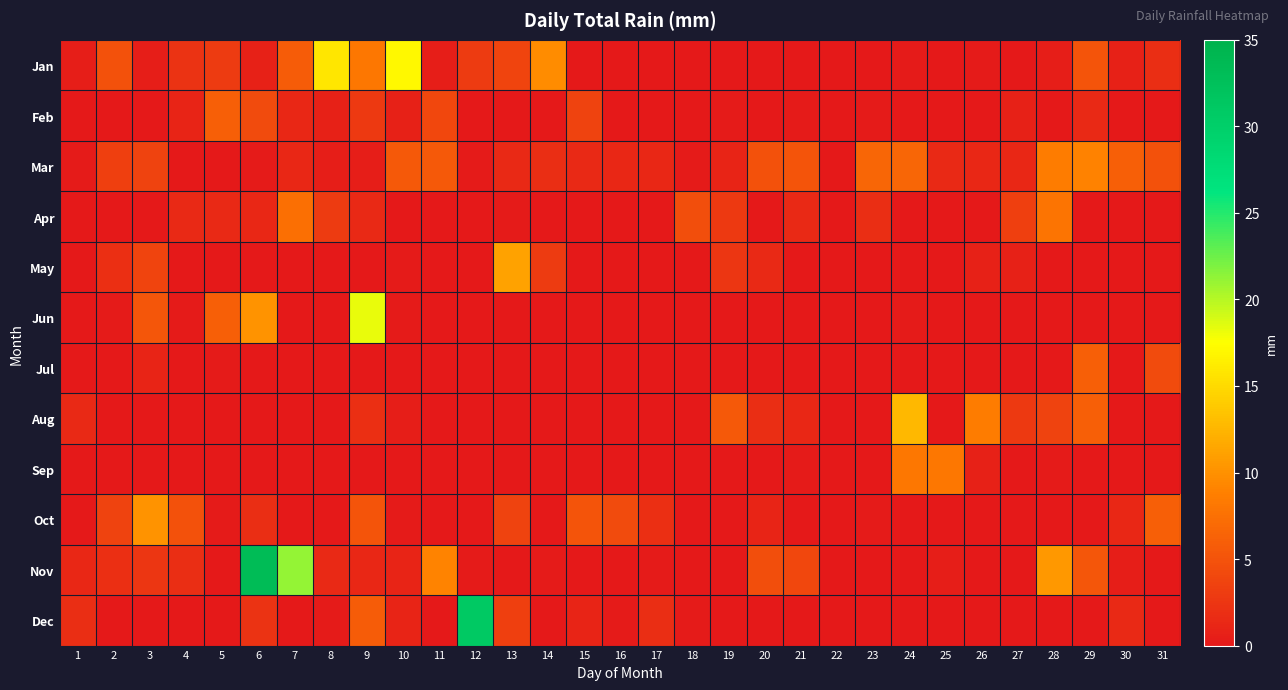

Reading right to left, extract all data points from this chart.

Jan: 31=1.8	30=0.8	29=5.1	28=0.5	27=0.0	26=0.2	25=0.0	24=0.2	23=0.0	22=0.0	21=0.0	20=0.0	19=0.0	18=0.0	17=0.0	16=0.0	15=0.0	14=9.7	13=3.8	12=3.0	11=0.5	10=17.0	9=8.1	8=15.8	7=5.8	6=0.8	5=3.0	4=2.3	3=0.5	2=4.8	1=0.5
Feb: 31=0.0	30=0.0	29=1.5	28=0.0	27=0.8	26=0.0	25=0.0	24=0.0	23=0.2	22=0.0	21=0.2	20=0.0	19=0.2	18=0.0	17=0.0	16=0.0	15=3.6	14=0.0	13=0.0	12=0.0	11=4.1	10=0.8	9=2.8	8=0.8	7=1.3	6=4.3	5=6.1	4=1.0	3=0.0	2=0.0	1=0.0
Mar: 31=4.8	30=6.1	29=8.9	28=8.6	27=1.3	26=1.3	25=1.5	24=6.6	23=6.6	22=0.0	21=5.1	20=4.8	19=1.0	18=0.2	17=1.3	16=1.3	15=1.5	14=1.8	13=1.5	12=0.2	11=5.6	10=5.6	9=0.5	8=0.5	7=1.3	6=0.2	5=0.0	4=0.0	3=3.6	2=3.3	1=0.2
Apr: 31=0.0	30=0.0	29=0.0	28=7.9	27=3.3	26=0.0	25=0.0	24=0.0	23=1.8	22=0.0	21=1.5	20=0.0	19=2.8	18=4.6	17=0.0	16=0.0	15=0.0	14=0.0	13=0.2	12=0.0	11=0.0	10=0.0	9=1.5	8=3.0	7=7.4	6=1.3	5=1.5	4=1.5	3=0.0	2=0.0	1=0.0
May: 31=0.0	30=0.0	29=0.0	28=0.0	27=0.8	26=0.8	25=0.0	24=0.0	23=0.0	22=0.0	21=0.0	20=1.5	19=2.5	18=0.0	17=0.0	16=0.0	15=0.0	14=3.0	13=11.2	12=0.0	11=0.0	10=0.2	9=0.0	8=0.0	7=0.0	6=0.0	5=0.0	4=0.0	3=3.8	2=2.0	1=0.0
Jun: 31=0.0	30=0.0	29=0.0	28=0.0	27=0.0	26=0.0	25=0.0	24=0.2	23=0.0	22=0.0	21=0.0	20=0.0	19=0.0	18=0.0	17=0.0	16=0.0	15=0.0	14=0.0	13=0.0	12=0.0	11=0.0	10=0.2	9=18.3	8=0.0	7=0.0	6=10.2	5=6.1	4=0.2	3=5.3	2=0.2	1=0.0
Jul: 31=4.3	30=0.0	29=6.1	28=0.0	27=0.0	26=0.0	25=0.0	24=0.0	23=0.0	22=0.0	21=0.0	20=0.0	19=0.0	18=0.0	17=0.0	16=0.0	15=0.0	14=0.0	13=0.0	12=0.0	11=0.0	10=0.0	9=0.0	8=0.0	7=0.0	6=0.0	5=0.2	4=0.0	3=1.0	2=0.0	1=0.0
Aug: 31=0.0	30=0.0	29=6.1	28=3.6	27=2.8	26=8.6	25=0.0	24=12.7	23=0.0	22=0.0	21=1.3	20=1.8	19=5.6	18=0.0	17=0.0	16=0.0	15=0.0	14=0.0	13=0.0	12=0.0	11=0.0	10=0.5	9=2.0	8=0.0	7=0.0	6=0.0	5=0.0	4=0.0	3=0.0	2=0.0	1=1.5
Sep: 31=0.0	30=0.0	29=0.0	28=0.2	27=0.0	26=0.8	25=8.1	24=8.1	23=0.0	22=0.0	21=0.2	20=0.0	19=0.0	18=0.0	17=0.0	16=0.0	15=0.0	14=0.0	13=0.0	12=0.0	11=0.0	10=0.0	9=0.0	8=0.0	7=0.0	6=0.0	5=0.0	4=0.0	3=0.0	2=0.0	1=0.0
Oct: 31=6.1	30=1.3	29=0.0	28=0.0	27=0.0	26=0.0	25=0.0	24=0.0	23=0.2	22=0.0	21=0.0	20=1.0	19=0.0	18=0.0	17=2.0	16=4.3	15=5.1	14=0.0	13=3.6	12=0.0	11=0.0	10=0.2	9=5.1	8=0.0	7=0.0	6=1.8	5=0.2	4=4.8	3=10.2	2=3.6	1=0.0
Nov: 31=0.0	30=0.5	29=5.3	28=10.4	27=0.0	26=0.0	25=0.5	24=0.0	23=0.0	22=0.0	21=4.1	20=4.6	19=0.0	18=0.0	17=0.2	16=0.0	15=0.0	14=0.2	13=0.0	12=0.2	11=9.1	10=1.0	9=1.3	8=1.5	7=21.1	6=33.3	5=0.0	4=1.8	3=2.5	2=2.0	1=1.3
Dec: 31=0.0	30=1.5	29=0.0	28=0.0	27=0.0	26=0.0	25=0.0	24=0.0	23=0.0	22=0.0	21=0.0	20=0.0	19=0.0	18=0.2	17=1.8	16=0.2	15=1.0	14=0.0	13=3.3	12=31.0	11=0.0	10=1.0	9=5.8	8=0.2	7=0.0	6=2.3	5=0.0	4=0.0	3=0.0	2=0.0	1=1.8